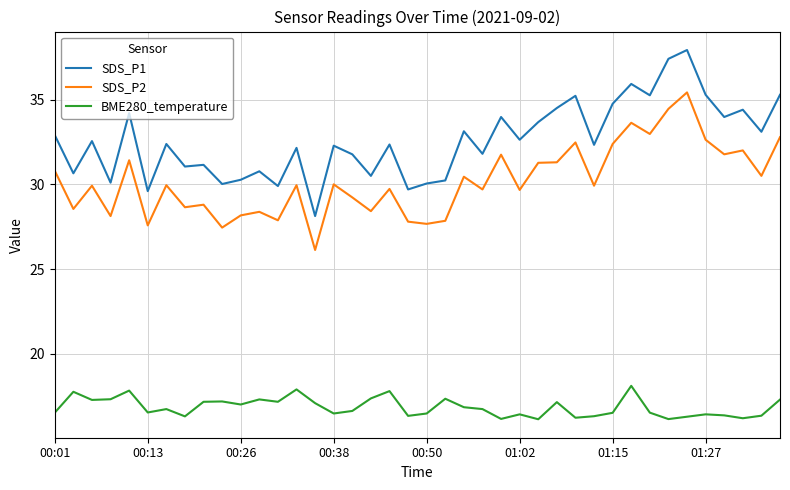

What is the sum of all BME280_temperature values?

674.3